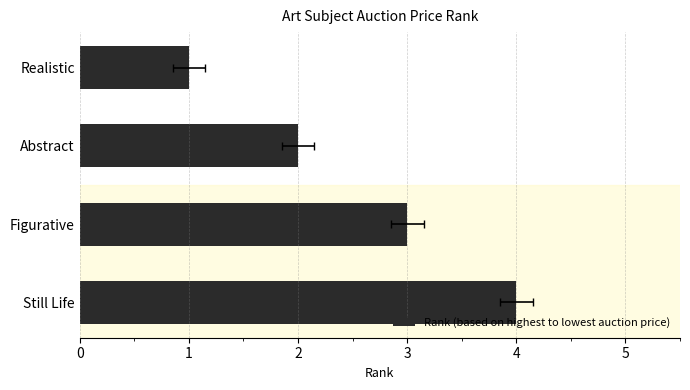

Read the value at Realistic.

1